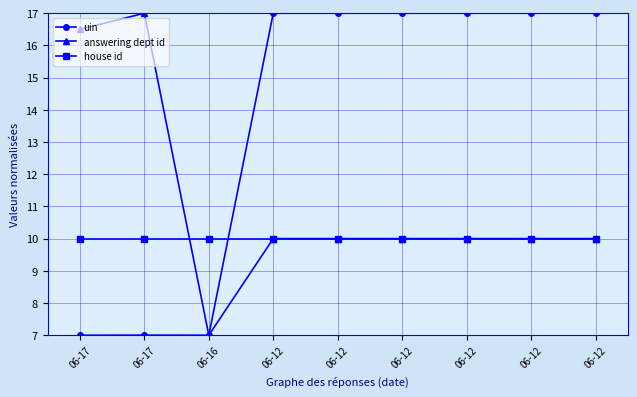

What is the average value of the answering dept id series?

11.2